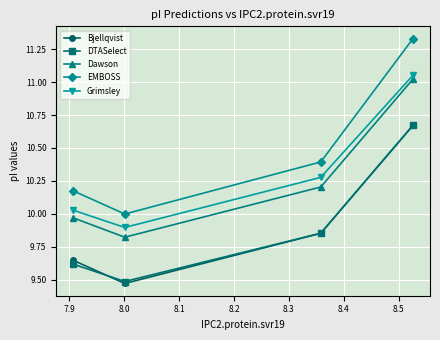

True or false: Bjellqvist has more than 1 points higher than both neighbors.

False